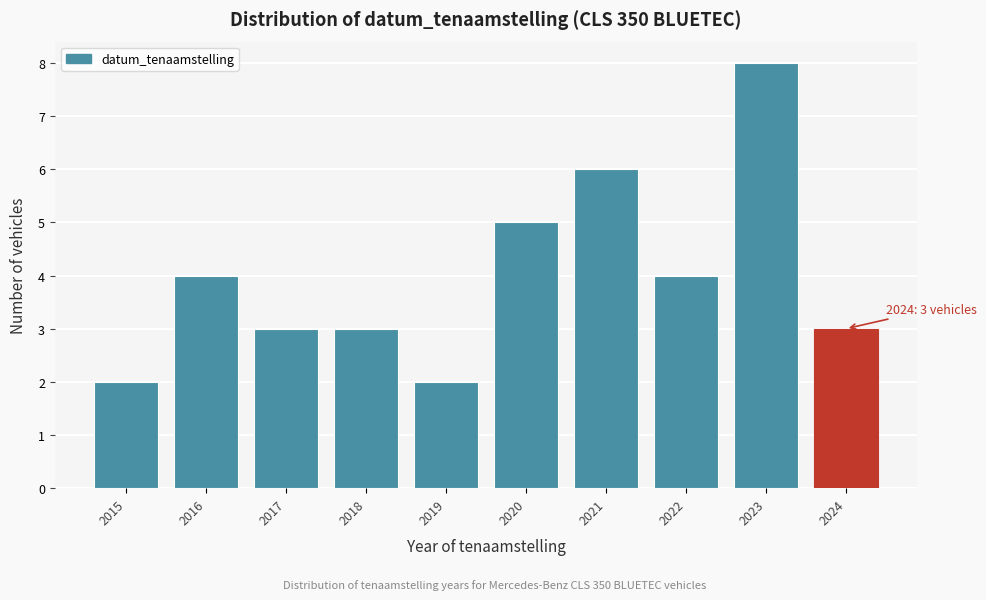

Reading left to right, what are all the values shown in this chart?

2	4	3	3	2	5	6	4	8	3